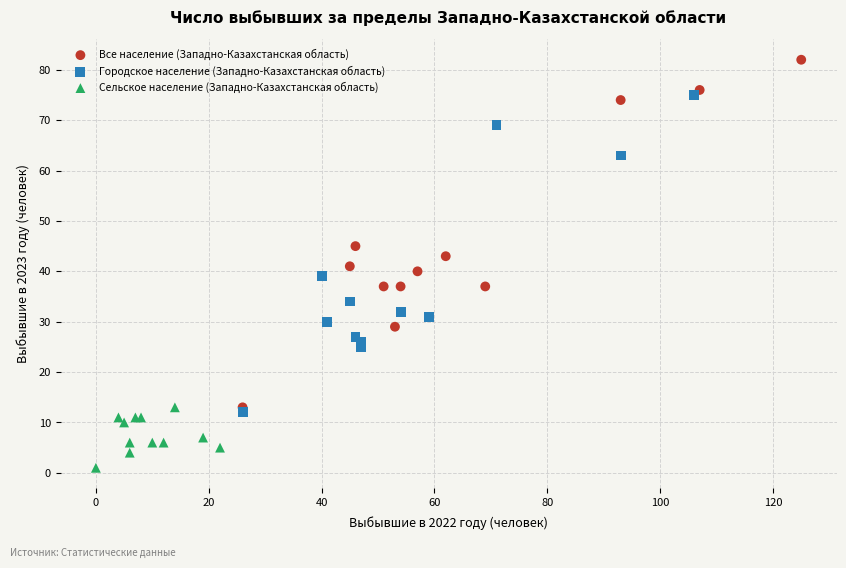

Which series contains the lowest Y value?

Сельское население (Западно-Казахстанская область)